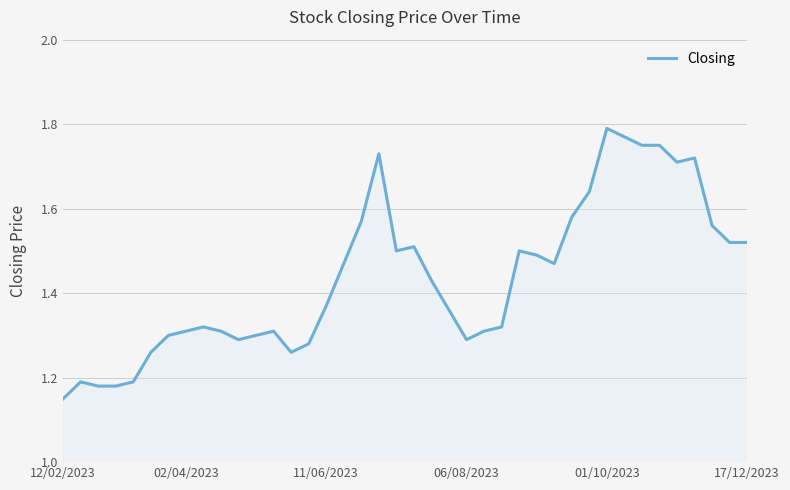

The chart shows a value of 2.7 at 01/10/2023. True or false?

False